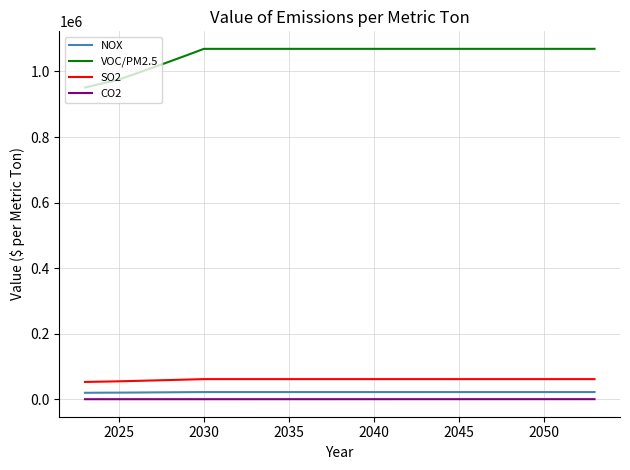

Which series has the largest total across all categories?

VOC/PM2.5